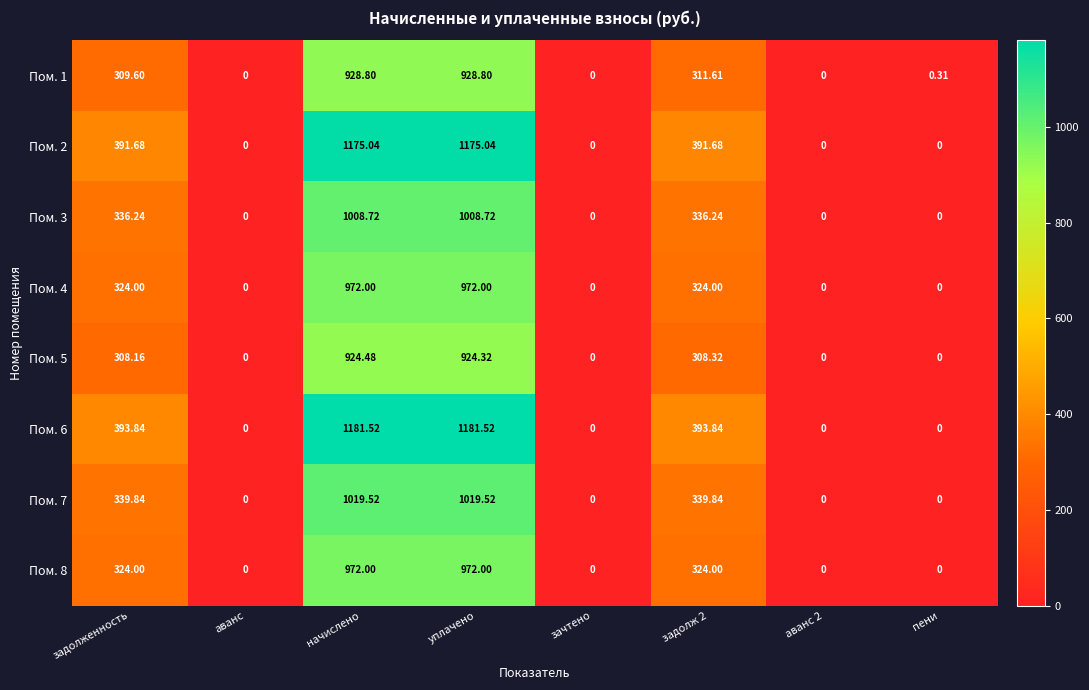

Is the value of Пом. 1 at начислено greater than the value of Пом. 8 at пени?

Yes